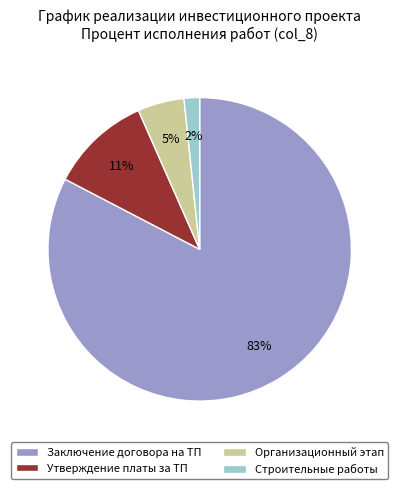

Is it true that Строительные работы is 11% of the pie?

False